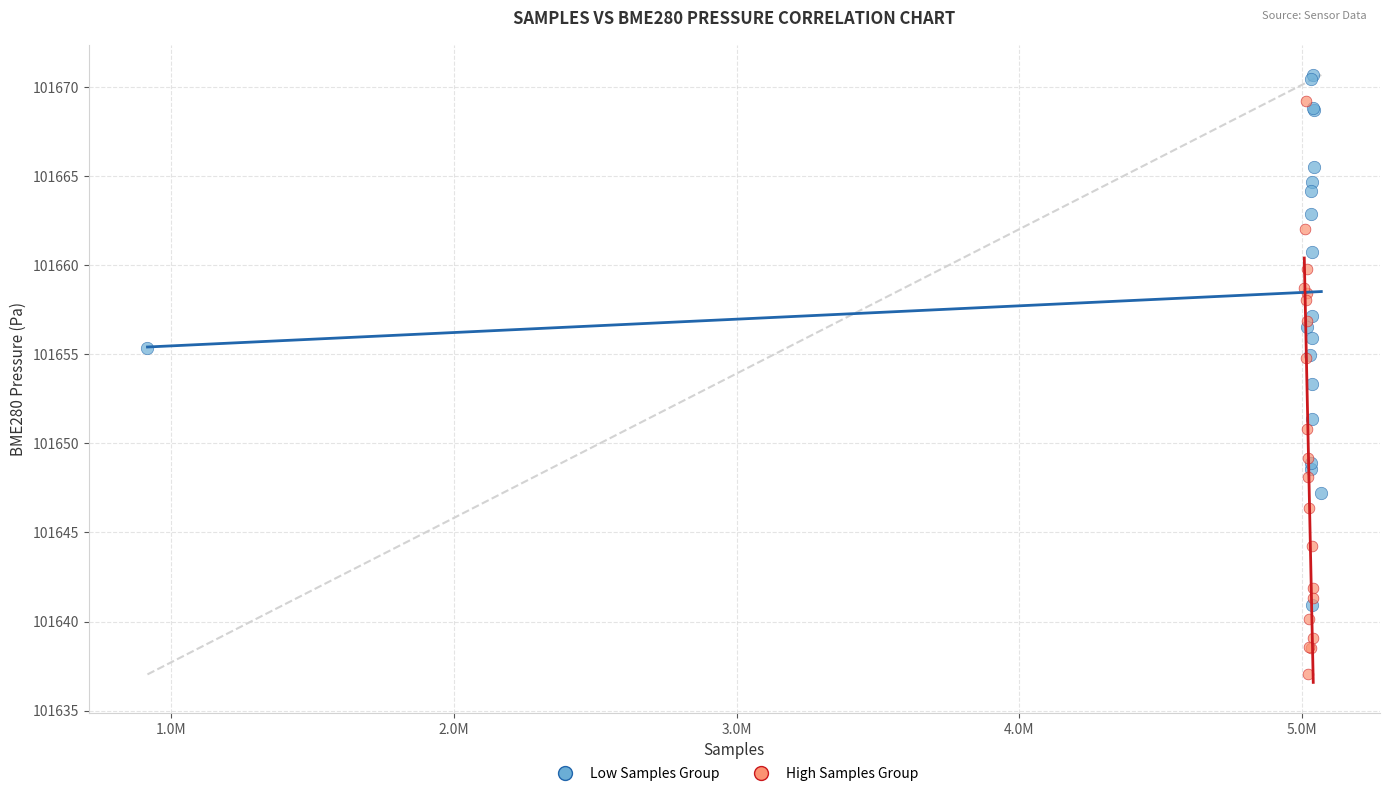

Which series reaches the minimum Y coordinate?

High Samples Group